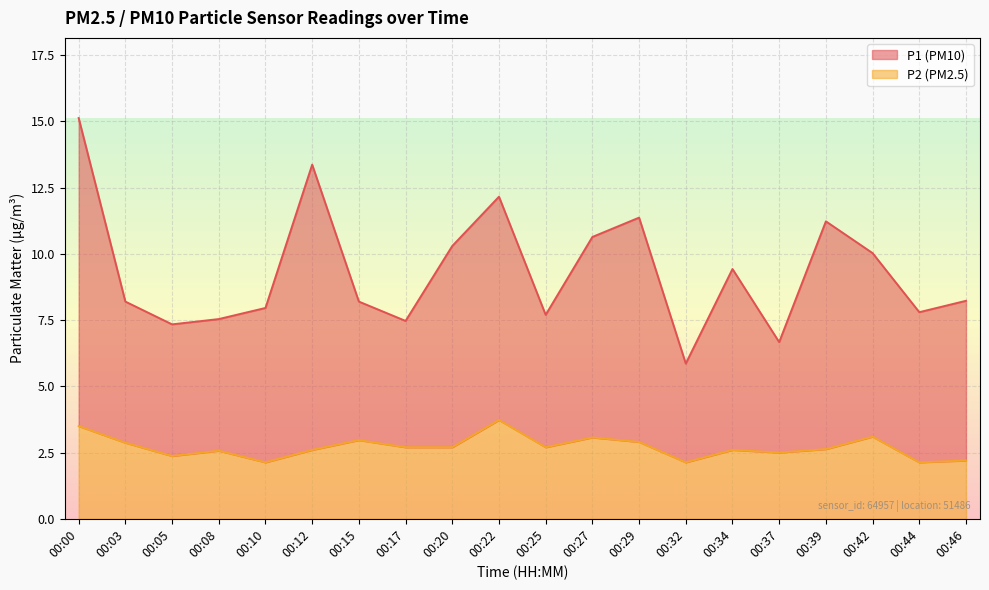

Between 00:12 and 00:44, which is larger?

00:12